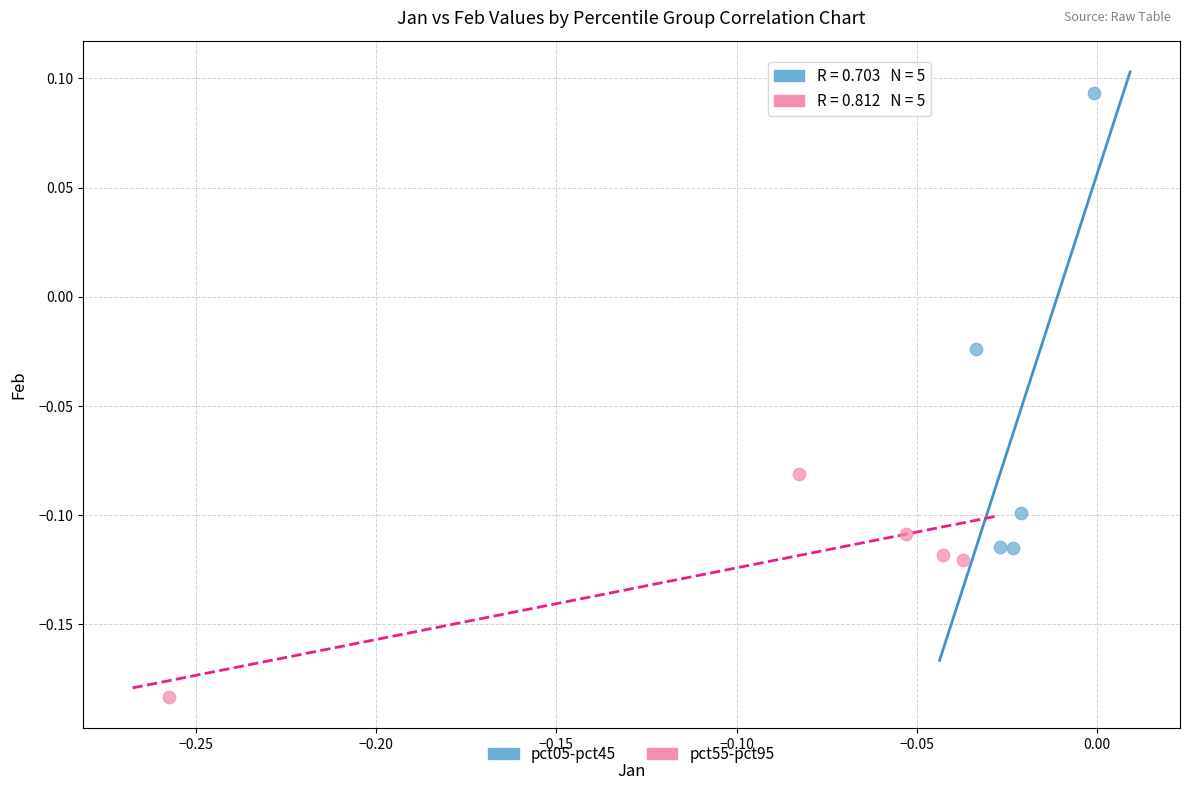

Which series has the widest spread of Y values?

pct05-pct45